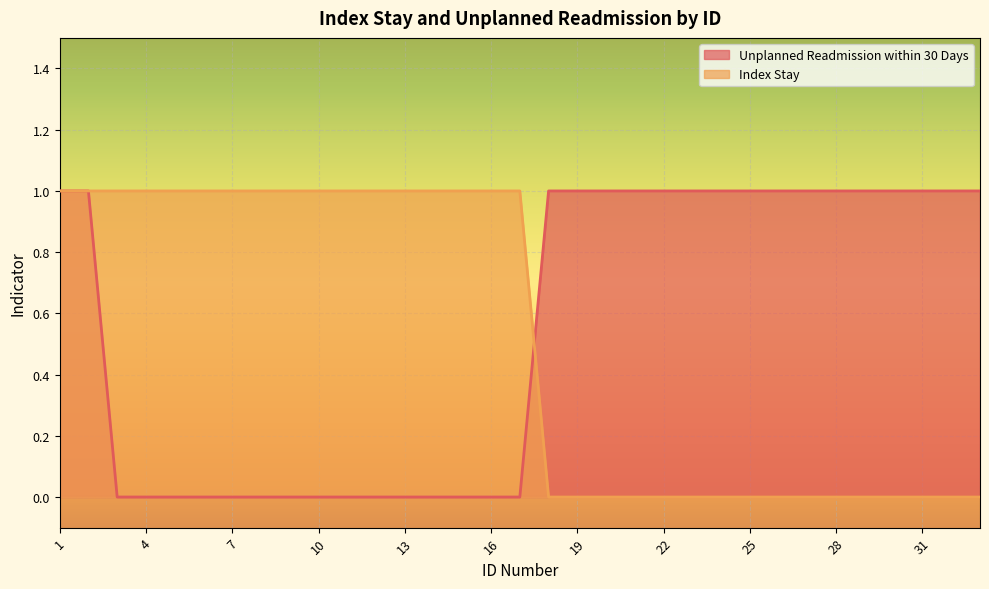

After their last crossing, which series has the higher values: Index Stay or Unplanned Readmission within 30 Days?

Unplanned Readmission within 30 Days